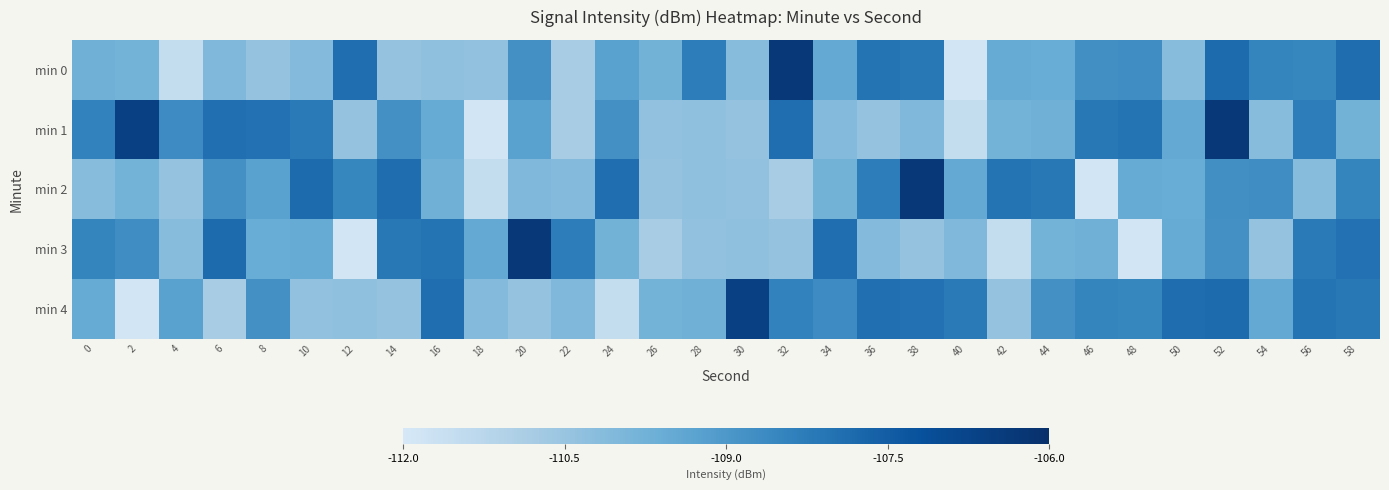

Reading right to left, extract all data points from this chart.

min 0: 58=-107.9	56=-108.5	54=-108.5	52=-107.8	50=-110.2	48=-108.7	46=-108.8	44=-109.6	42=-109.5	40=-111.9	38=-108.2	36=-108.1	34=-109.5	32=-106.3	30=-110.2	28=-108.3	26=-109.8	24=-109.2	22=-110.8	20=-108.8	18=-110.4	16=-110.3	14=-110.4	12=-107.9	10=-110.1	8=-110.4	6=-110.0	4=-111.5	2=-109.8	0=-109.7
min 1: 58=-109.8	56=-108.3	54=-110.2	52=-106.3	50=-109.5	48=-108.1	46=-108.2	44=-109.7	42=-109.8	40=-111.5	38=-110.0	36=-110.4	34=-110.1	32=-107.9	30=-110.4	28=-110.3	26=-110.4	24=-108.8	22=-110.8	20=-109.2	18=-111.9	16=-109.5	14=-108.8	12=-110.4	10=-108.2	8=-108.0	6=-108.0	4=-108.7	2=-106.6	0=-108.4
min 2: 58=-108.5	56=-110.2	54=-108.7	52=-108.8	50=-109.6	48=-109.5	46=-111.9	44=-108.2	42=-108.1	40=-109.5	38=-106.3	36=-108.3	34=-109.8	32=-110.8	30=-110.4	28=-110.3	26=-110.4	24=-107.9	22=-110.1	20=-110.0	18=-111.5	16=-109.7	14=-107.9	12=-108.5	10=-107.8	8=-109.2	6=-108.8	4=-110.4	2=-109.8	0=-110.2
min 3: 58=-108.0	56=-108.2	54=-110.4	52=-108.8	50=-109.5	48=-111.9	46=-109.7	44=-109.8	42=-111.5	40=-110.0	38=-110.4	36=-110.1	34=-107.9	32=-110.4	30=-110.3	28=-110.4	26=-110.8	24=-109.8	22=-108.3	20=-106.3	18=-109.5	16=-108.1	14=-108.2	12=-111.9	10=-109.5	8=-109.6	6=-107.8	4=-110.2	2=-108.7	0=-108.5
min 4: 58=-108.2	56=-108.1	54=-109.5	52=-107.8	50=-107.9	48=-108.5	46=-108.5	44=-108.8	42=-110.4	40=-108.2	38=-108.0	36=-108.0	34=-108.7	32=-108.4	30=-106.6	28=-109.7	26=-109.8	24=-111.5	22=-110.0	20=-110.4	18=-110.1	16=-107.9	14=-110.4	12=-110.3	10=-110.4	8=-108.8	6=-110.8	4=-109.2	2=-111.9	0=-109.5